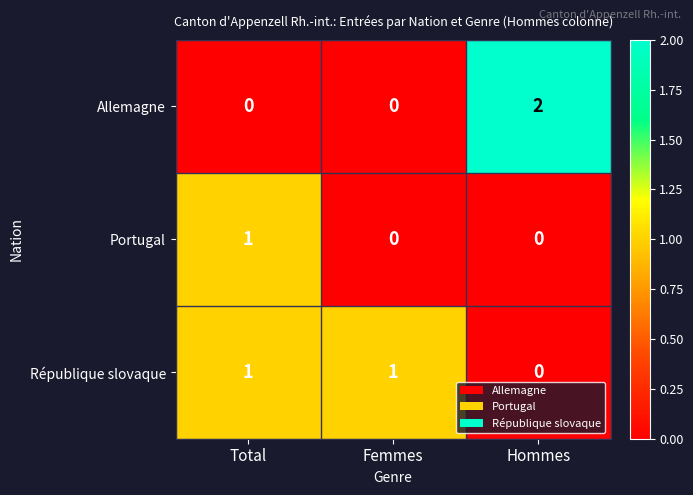

At which label is République slovaque closest to 0?

Hommes